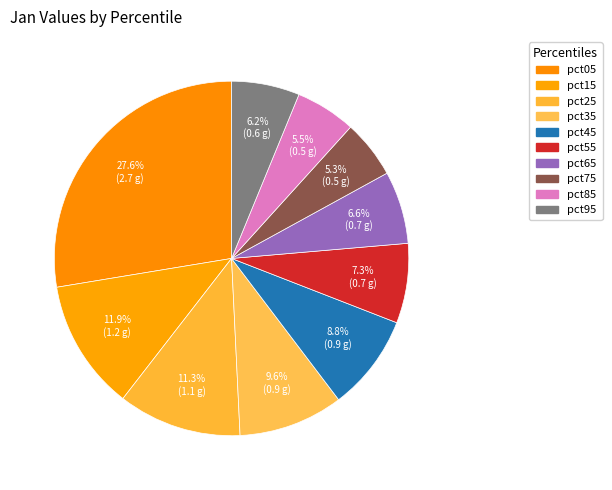

To the nearest percent, what percentage of the pie is pct65?

7%